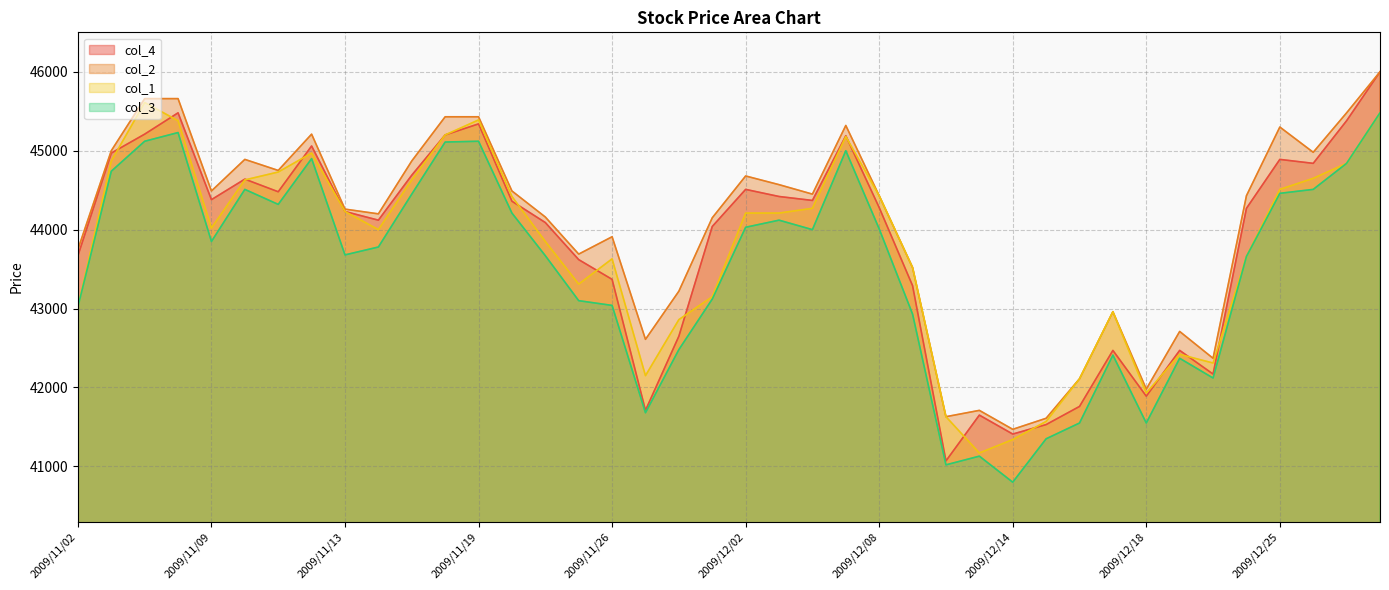

True or false: col_3 has a value of 27435 at 2009/12/30.

False